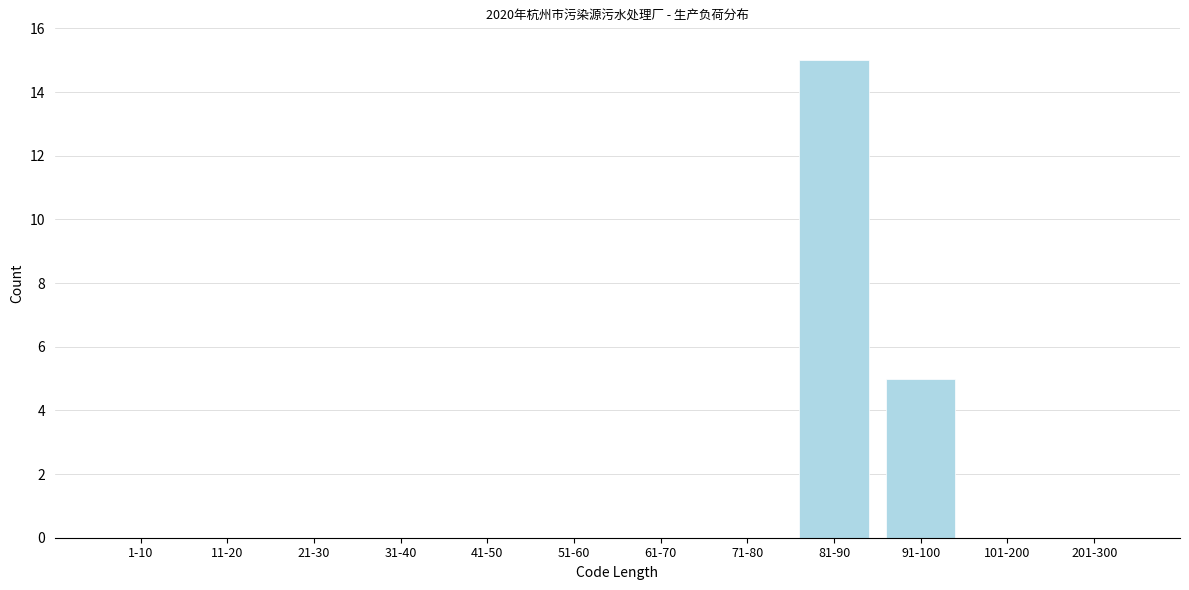

Reading left to right, transcribe all the data shown in this chart.

1-10=0	11-20=0	21-30=0	31-40=0	41-50=0	51-60=0	61-70=0	71-80=0	81-90=15	91-100=5	101-200=0	201-300=0